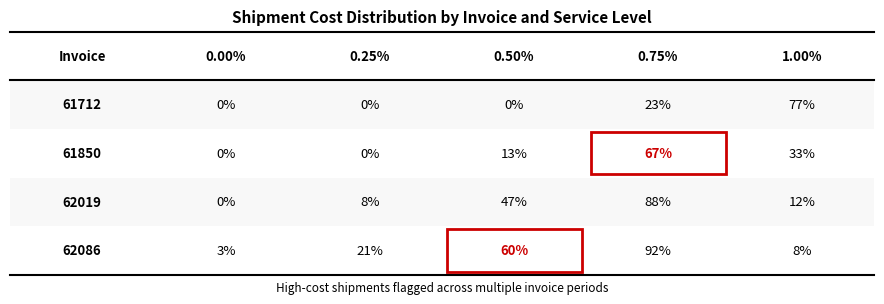

Which series has the largest total across all categories?

0.75%